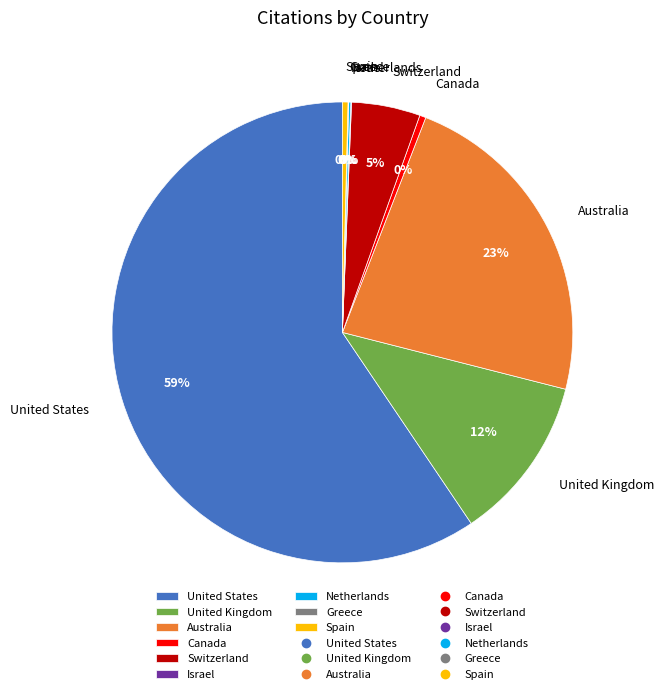

True or false: United States accounts for 59% of the total.

True